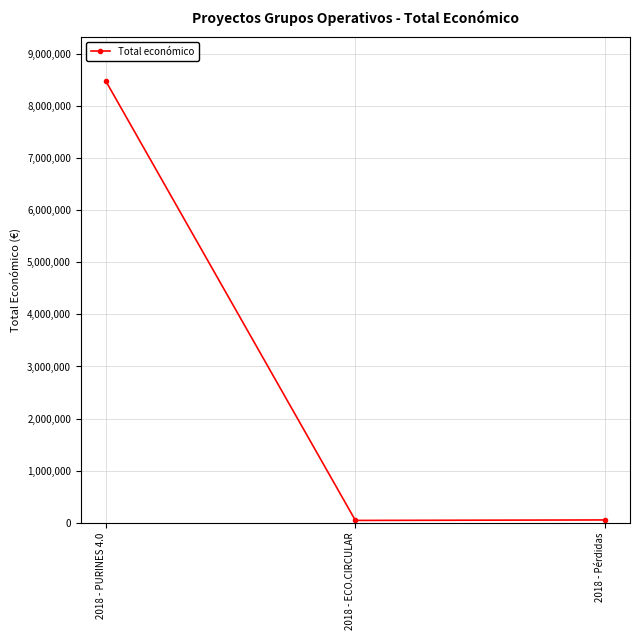

True or false: the data shows 11188415 at 2018 - PURINES 4.0.

False